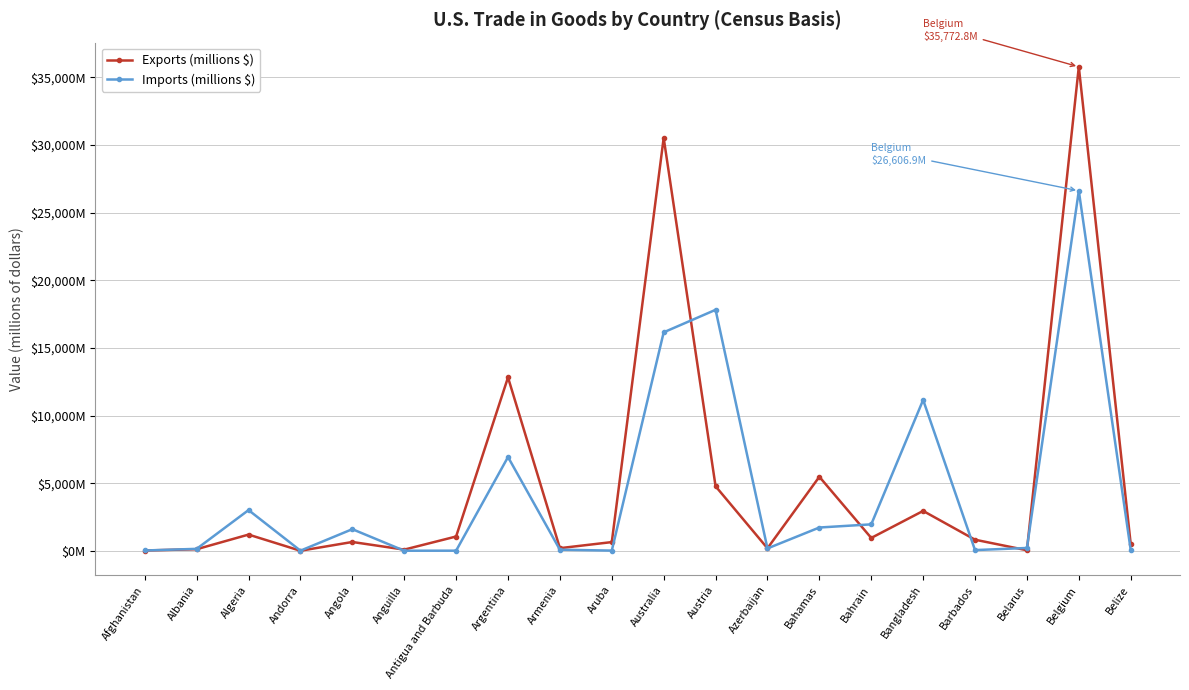

Does the chart have visible grid lines?

Yes